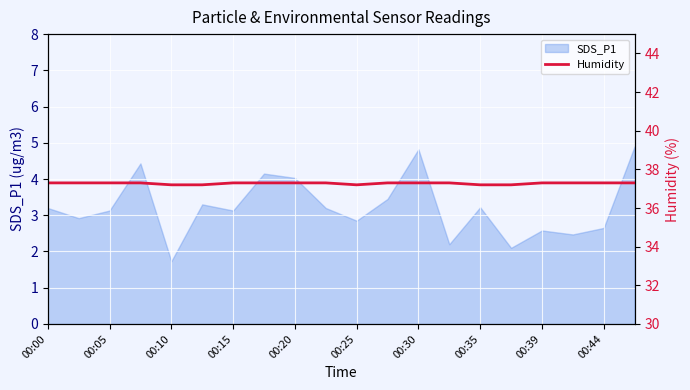

Which category has the lowest value in the SDS_P1 series?

00:10